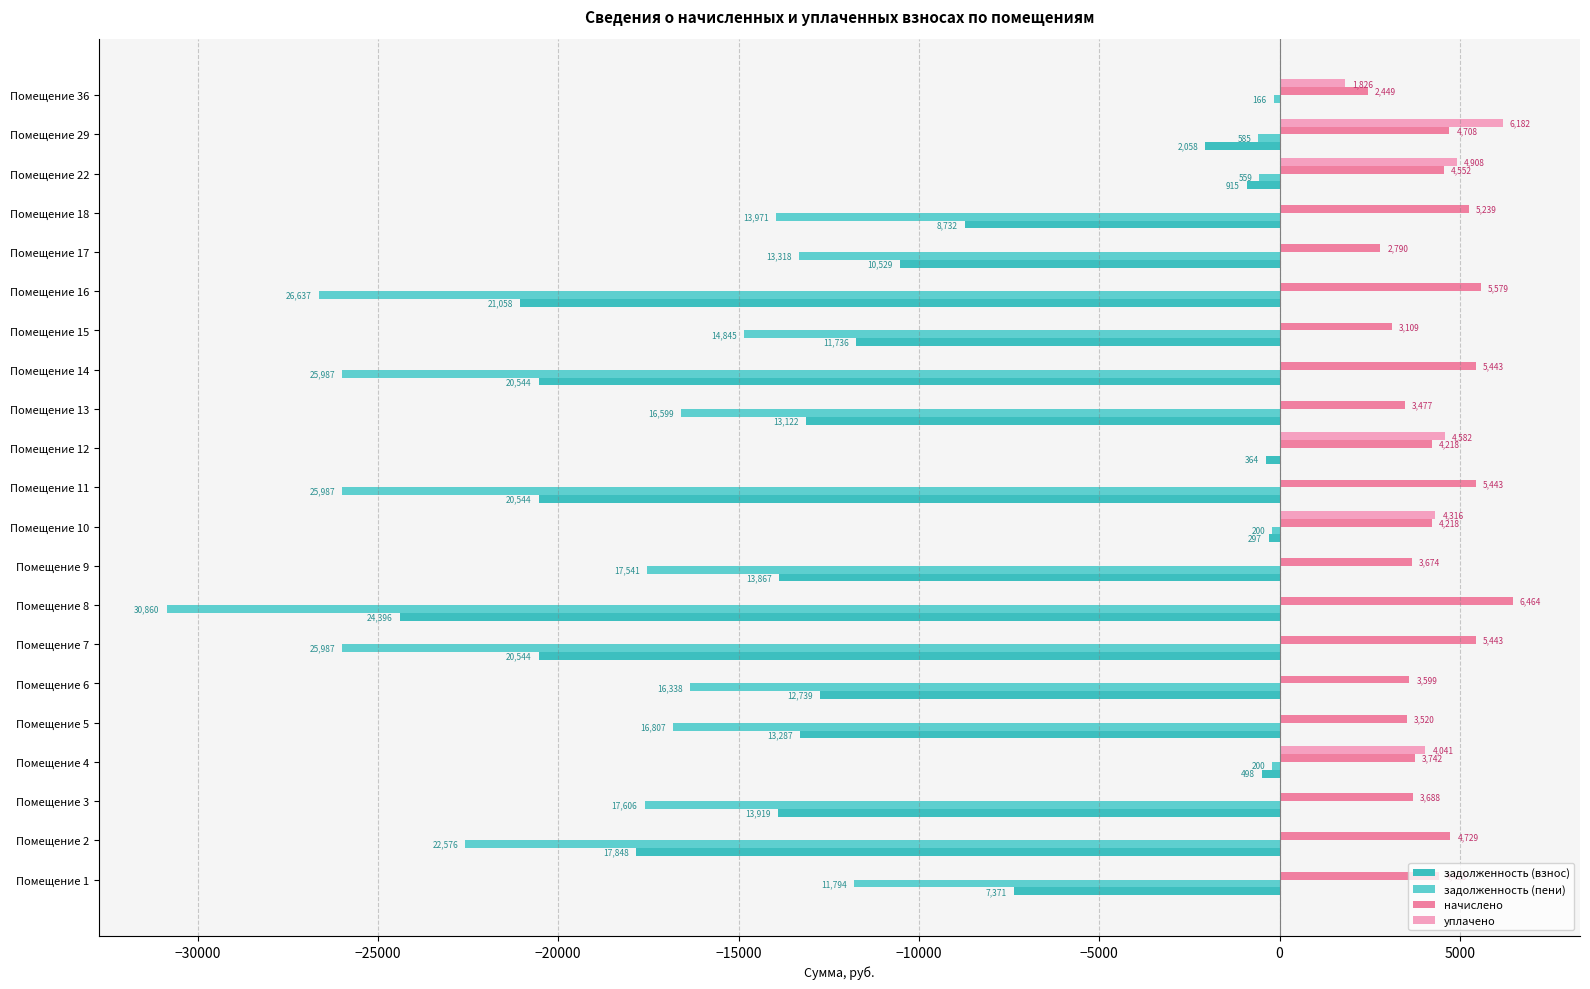

What are all the series names shown in the legend?

задолженность (взнос), задолженность (пени), начислено, уплачено